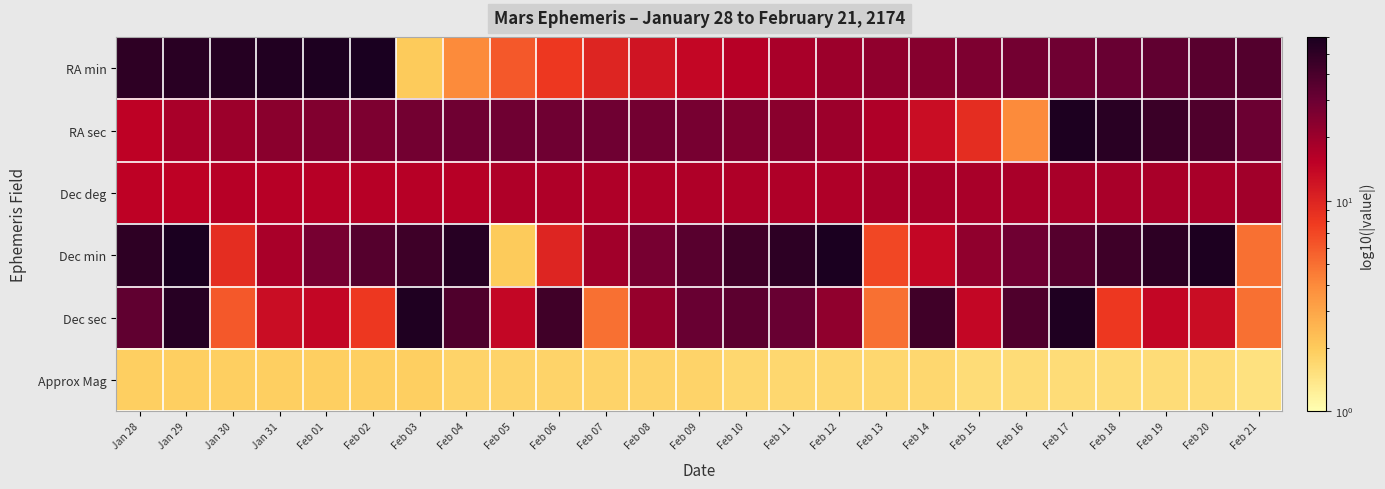

What is the greatest value displayed?

60.0